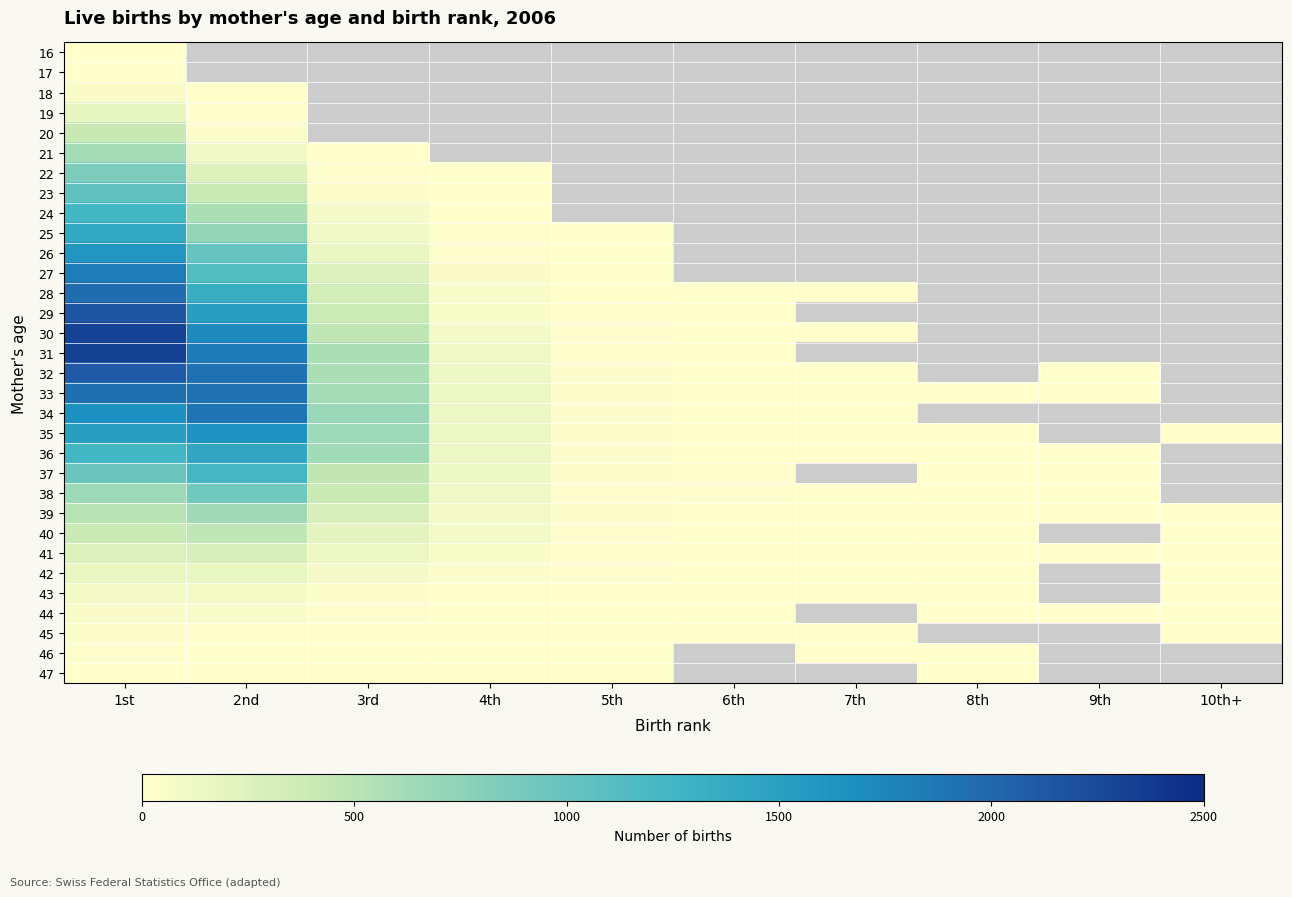

List the series in order of their peak value, lowest first.

16, 17, 47, 46, 45, 18, 44, 43, 42, 19, 41, 20, 40, 21, 39, 22, 38, 23, 37, 24, 25, 36, 26, 35, 27, 34, 33, 28, 32, 29, 30, 31